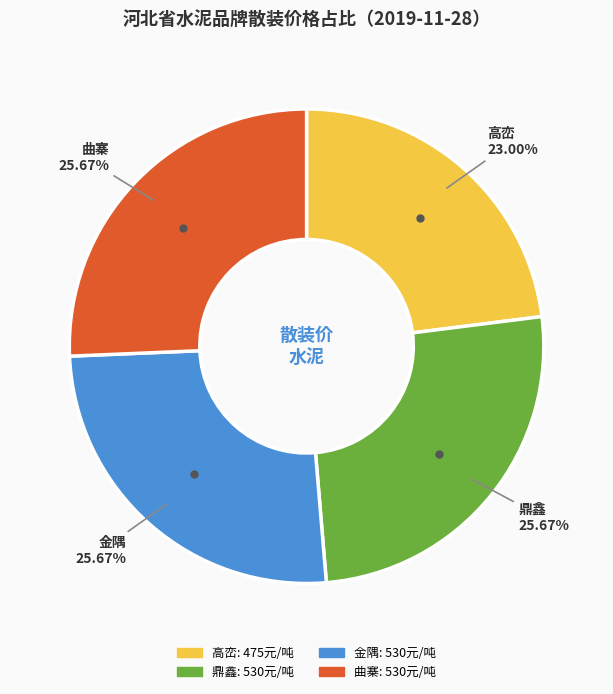

Between 高峦 and 曲寨, which is larger?

曲寨